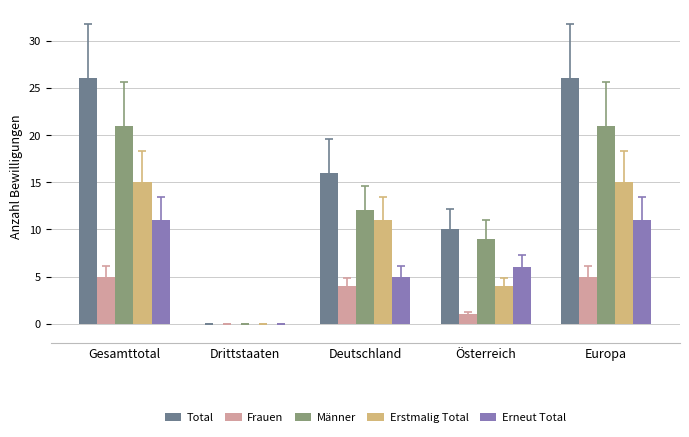

How many values in Total are above zero?

4